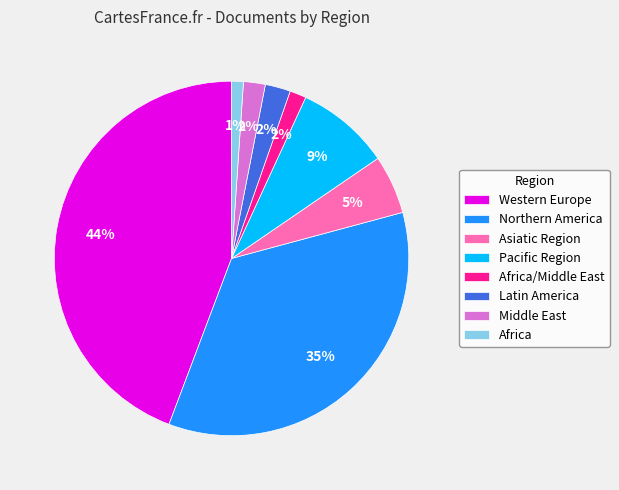

Is it true that Pacific Region is 9% of the pie?

True